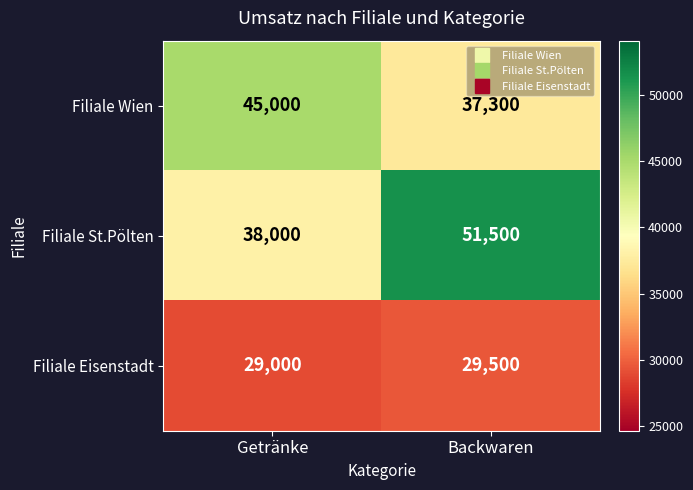

Between Getränke and Backwaren, which series saw the biggest shift?

Filiale St.Pölten